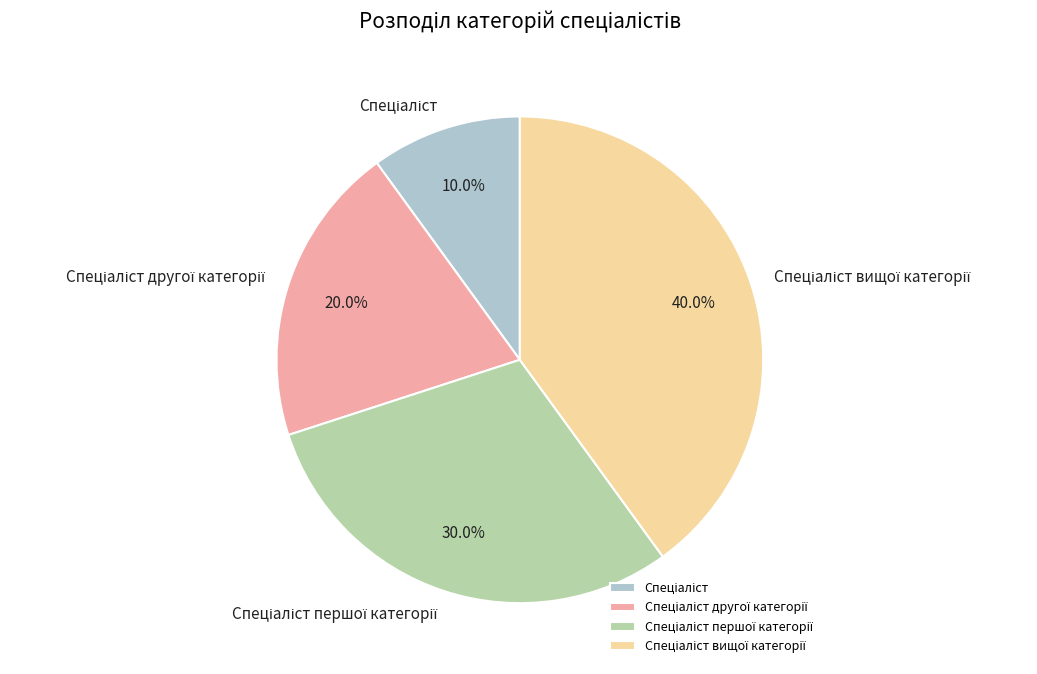

Is there any slice that represents more than half of the pie?

No